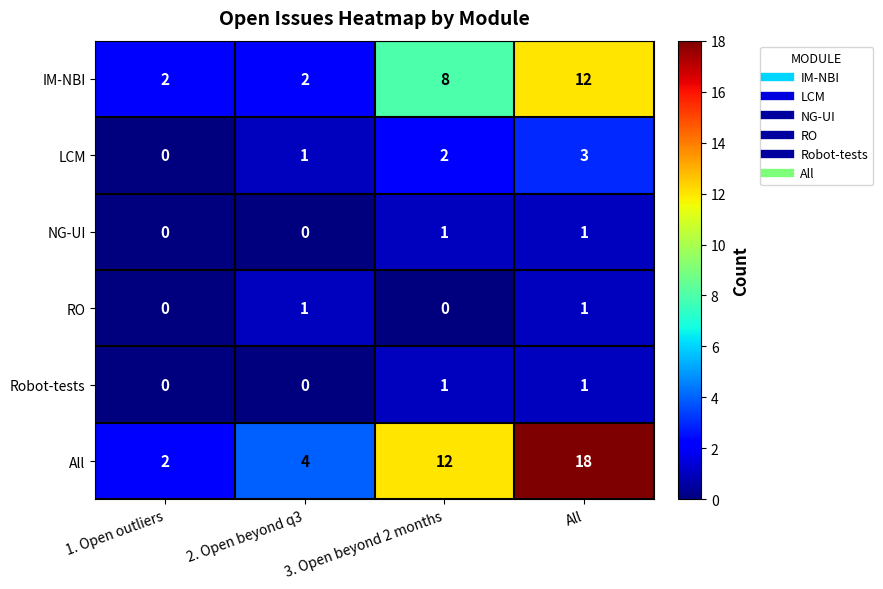

What is the approximate value of IM-NBI at 3. Open beyond 2 months?

8